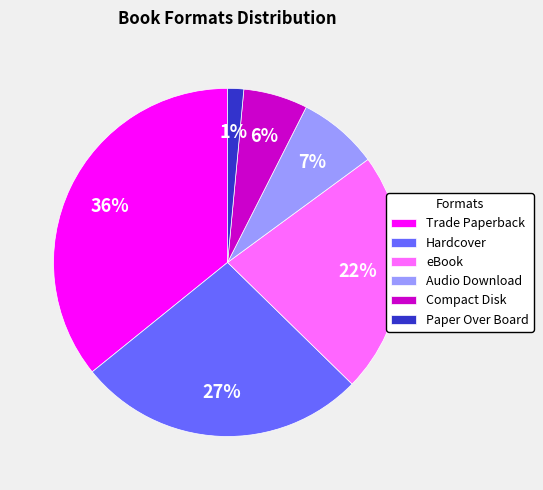

Combined, do eBook and Trade Paperback account for over 50%?

Yes